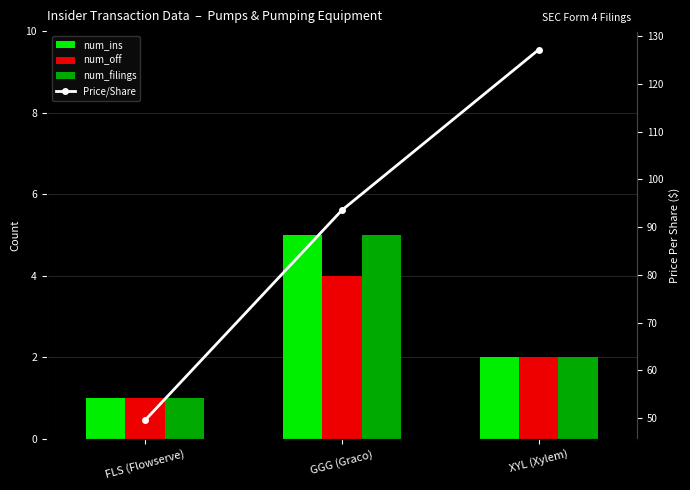

What position from the left is FLS (Flowserve)?

1